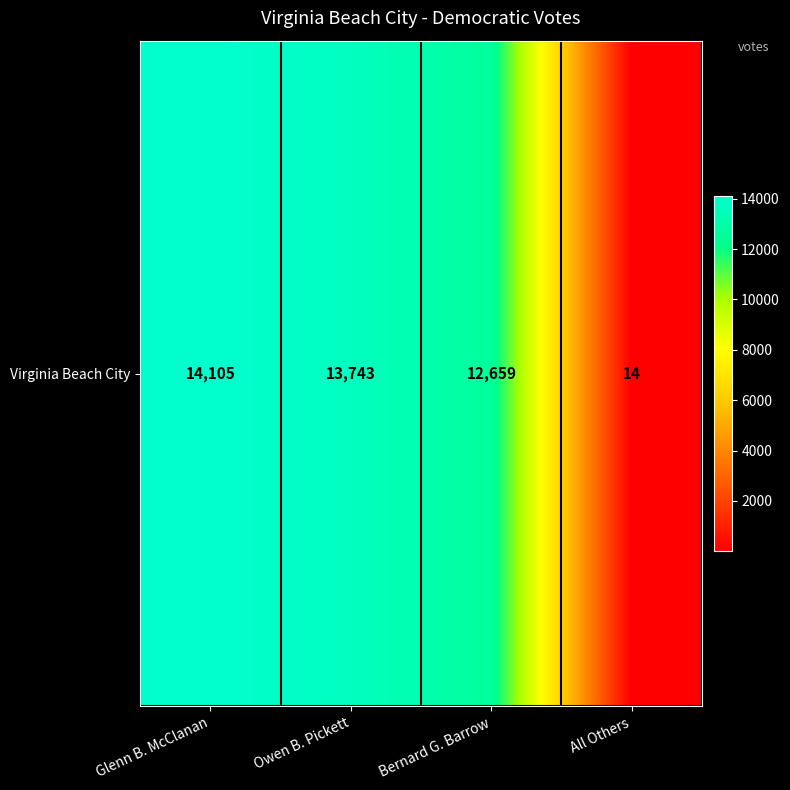

Reading right to left, extract all data points from this chart.

All Others=14	Bernard G. Barrow=12659	Owen B. Pickett=13743	Glenn B. McClanan=14105